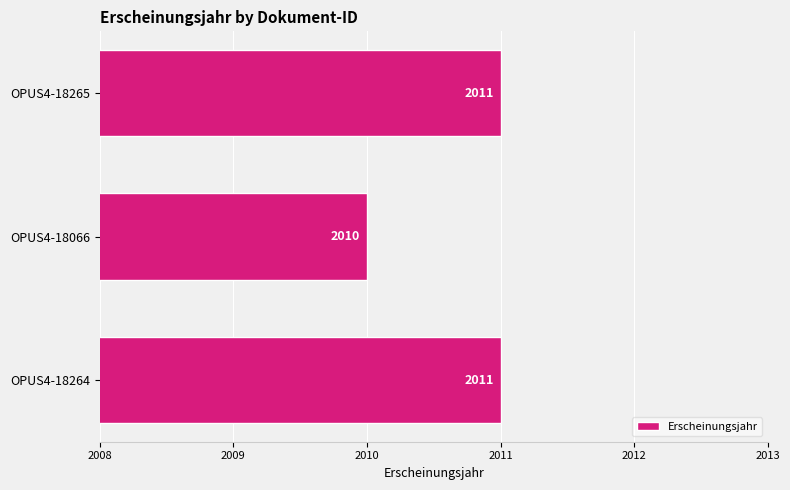

How many values are below 2011?

1